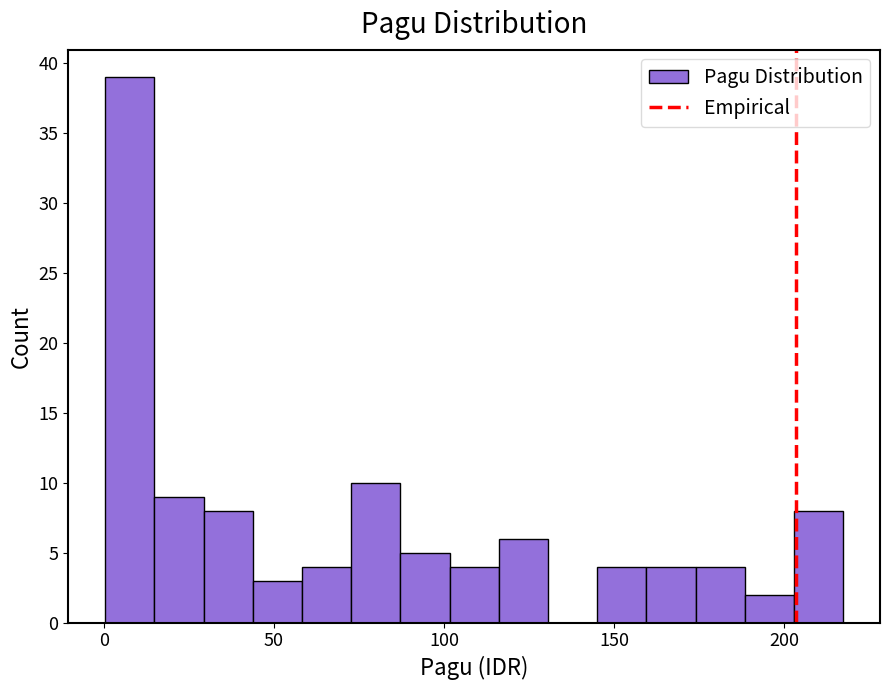

Around what value on the x-axis is the tallest bar? Give the approximate position of its centre, as read against the axis.

10